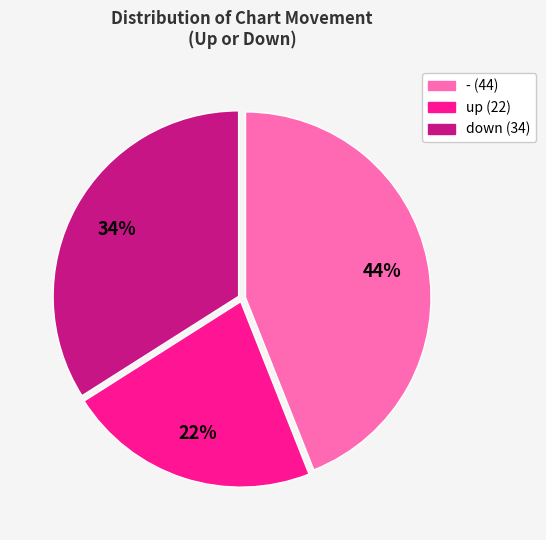

Which category has the biggest portion of the pie?

-